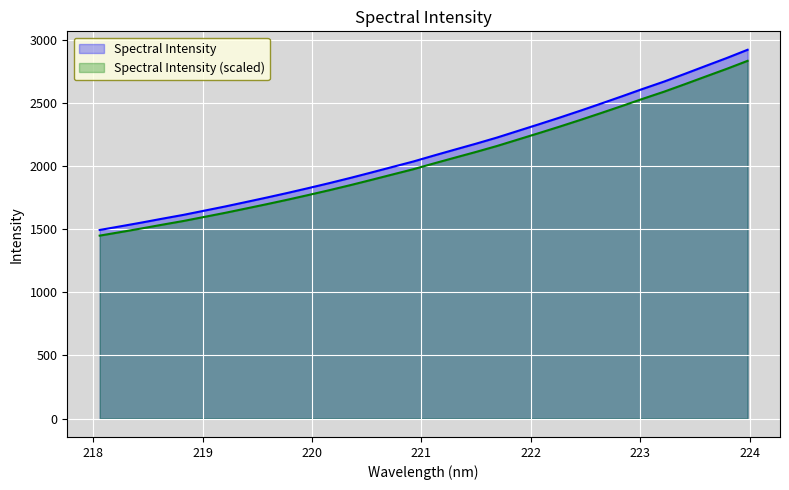

What is the change in value from 219.9712 to 221.6902?

+399.7